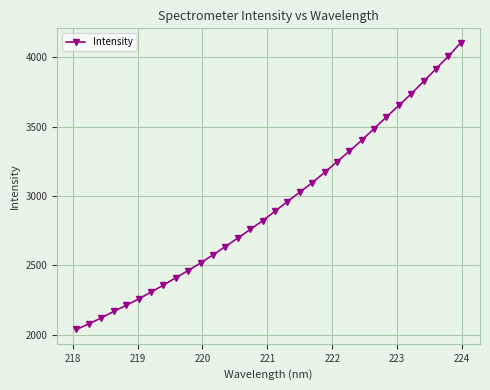

What is the greatest value displayed?

4106.9